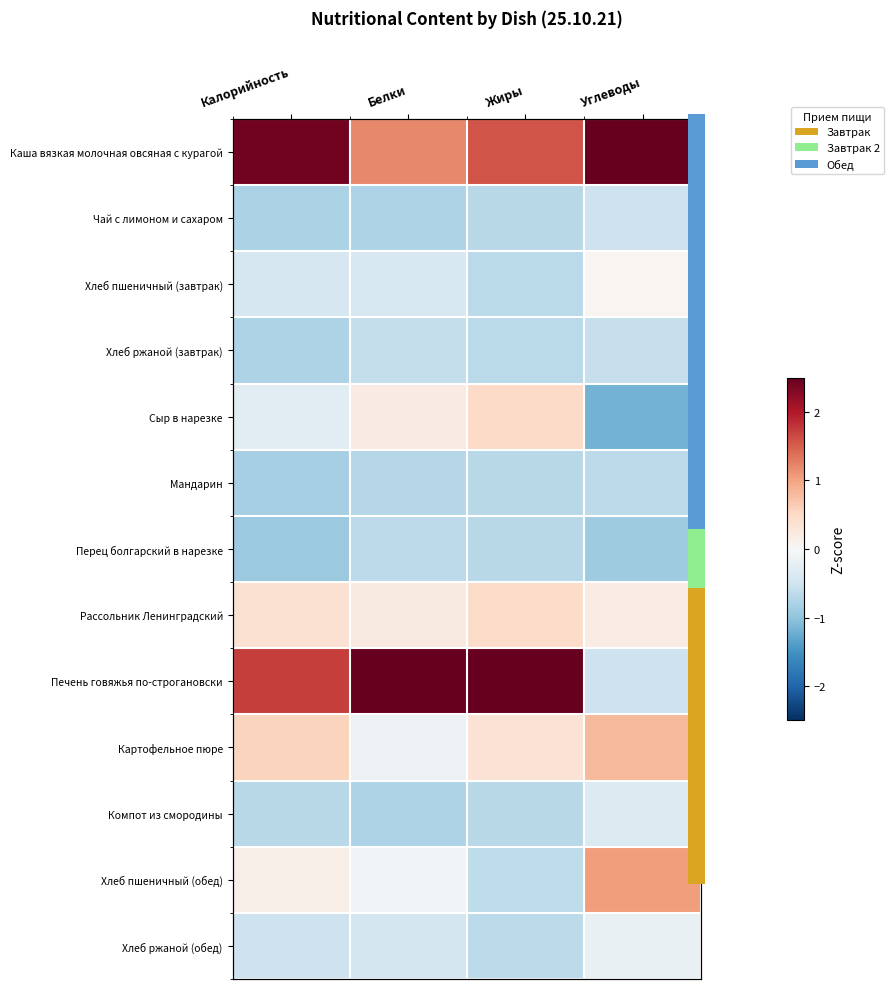

List the labels in order of Перец болгарский в нарезке value, smallest first.

Калорийность, Углеводы, Жиры, Белки